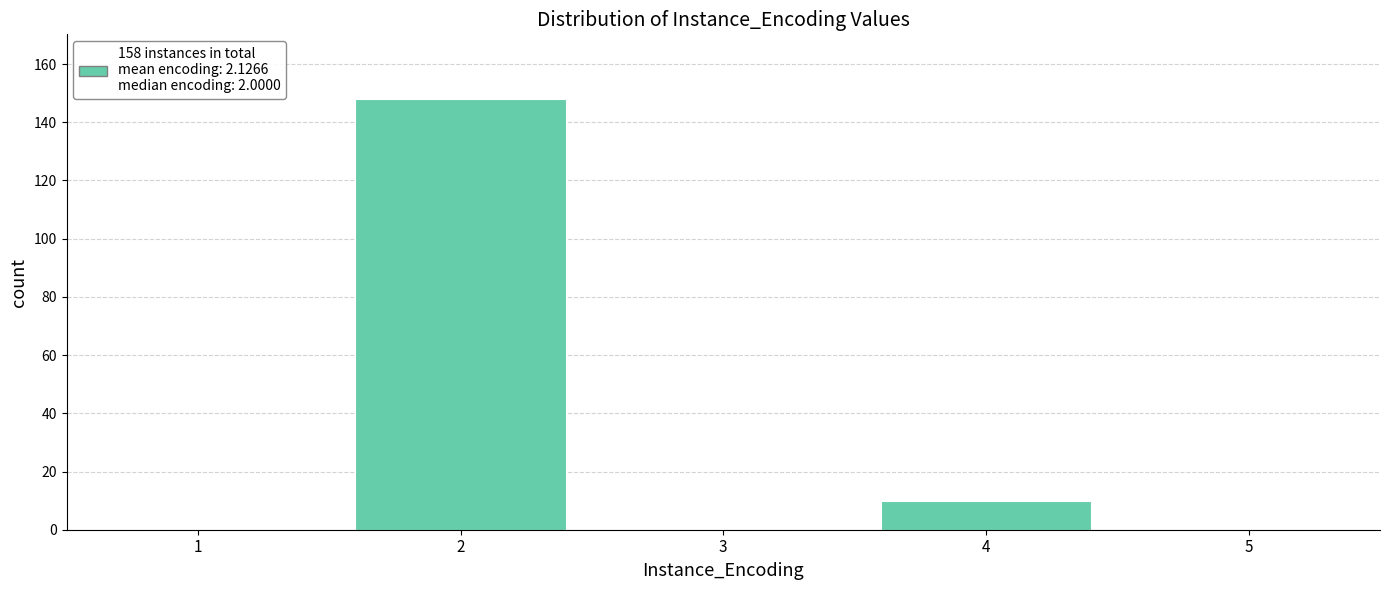

Reading left to right, extract all data points from this chart.

1=0	2=148	3=0	4=10	5=0